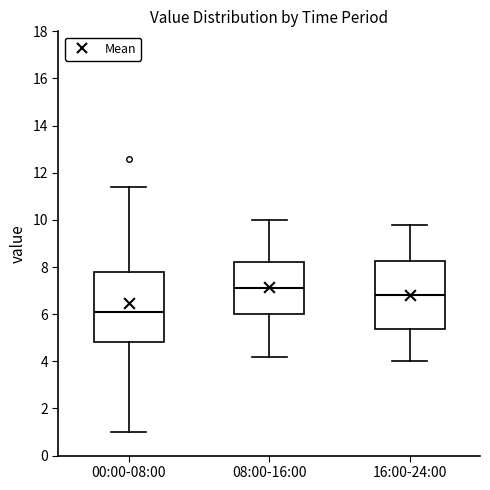

Where is the lower edge of the box for 16:00-24:00 on the y-axis? The values are not printed on the chart, so give them approximately, as read against the axis.

5.4